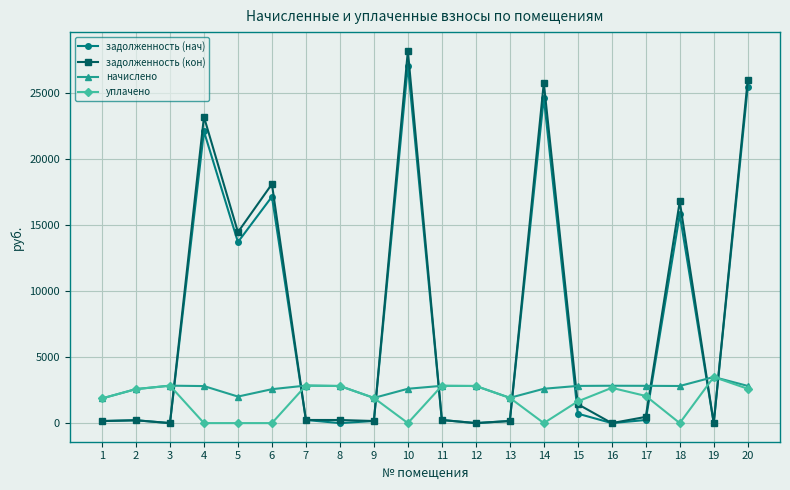

True or false: начислено has more than 1 points higher than both neighbors.

True